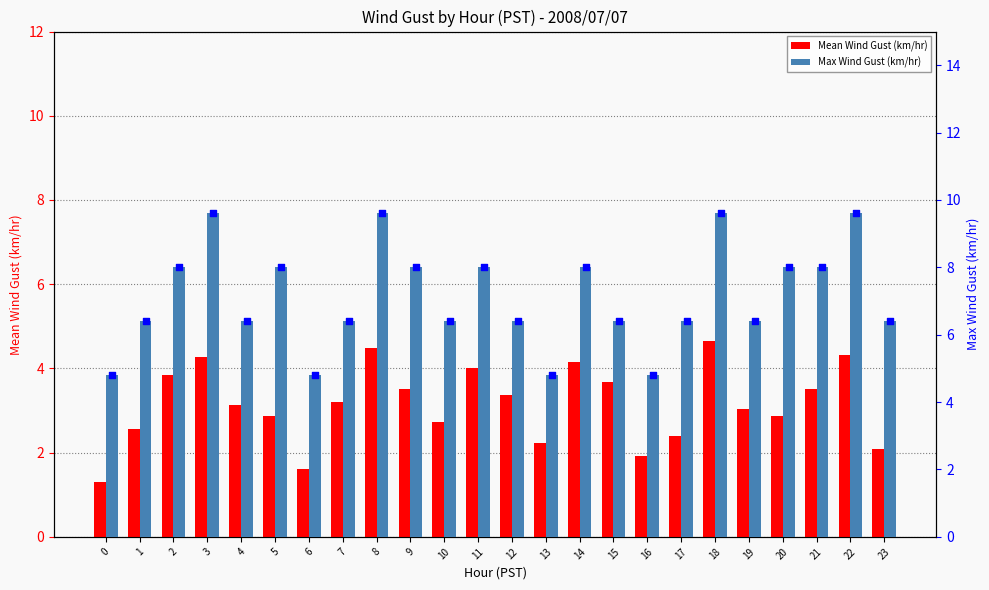

Which series has the largest total across all categories?

Max Wind Gust (km/hr)